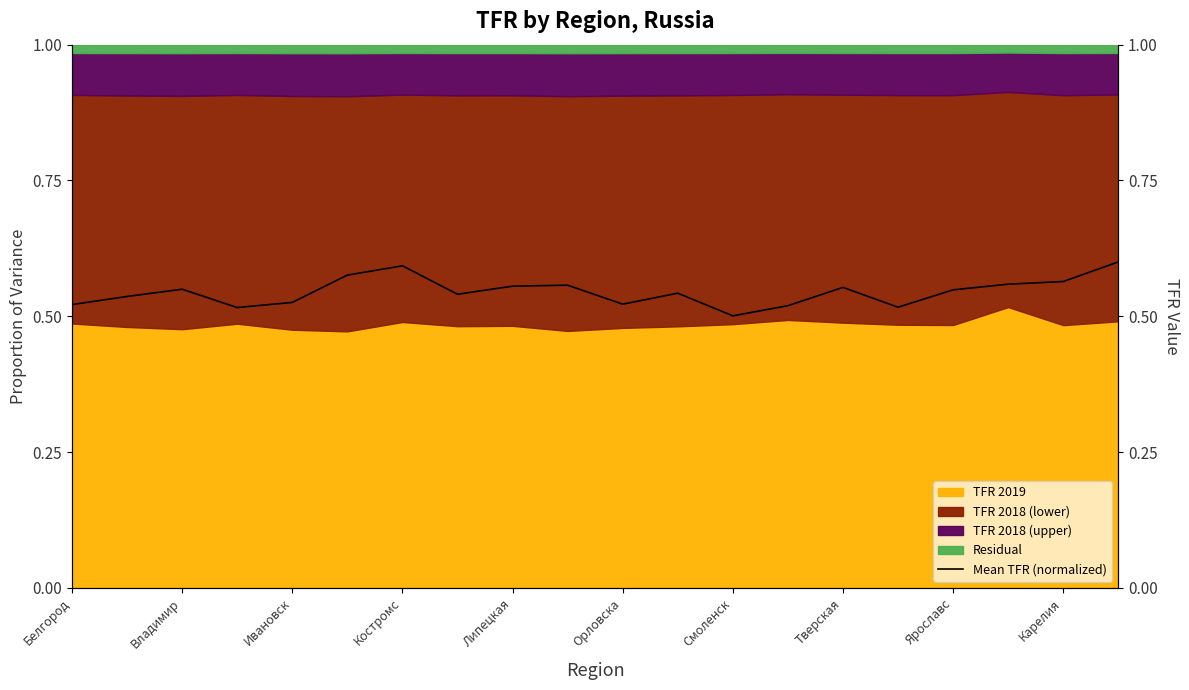

The value at Владимир is 0.5. True or false?

True